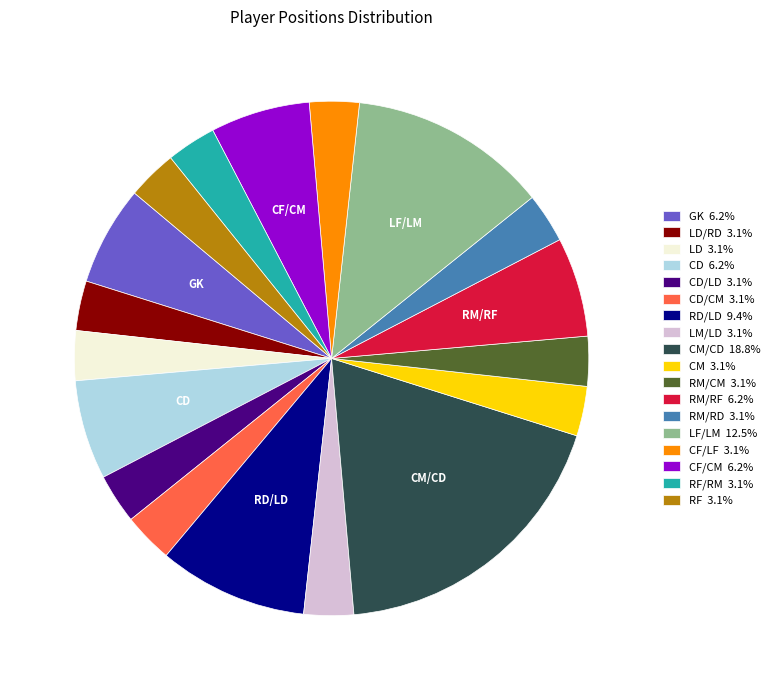

Does any single category account for the majority?

No